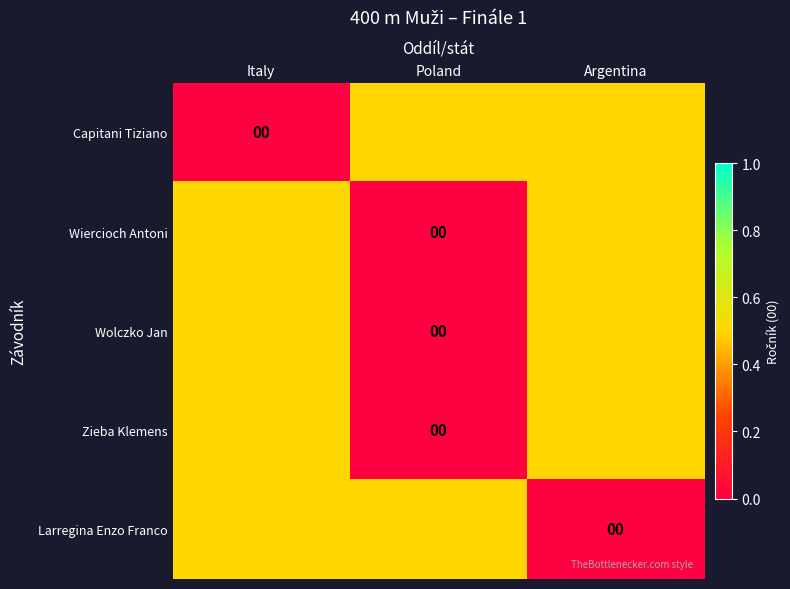

Between Italy and Argentina, which is larger?

Argentina